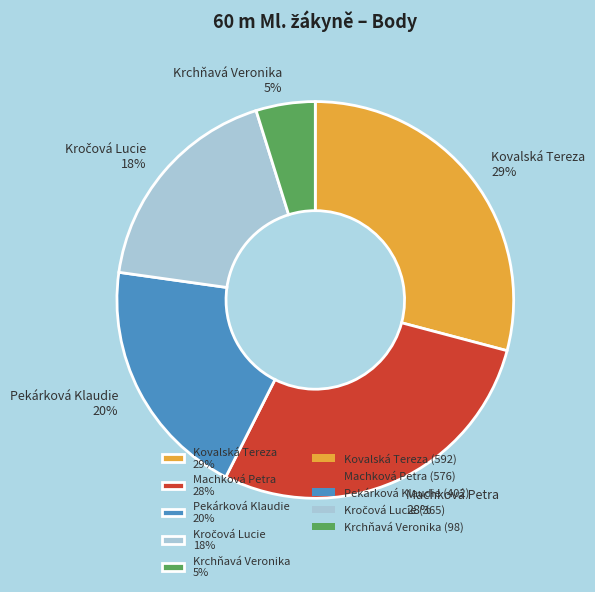

To the nearest percent, what portion does Krchňavá Veronika 5% represent?

5%